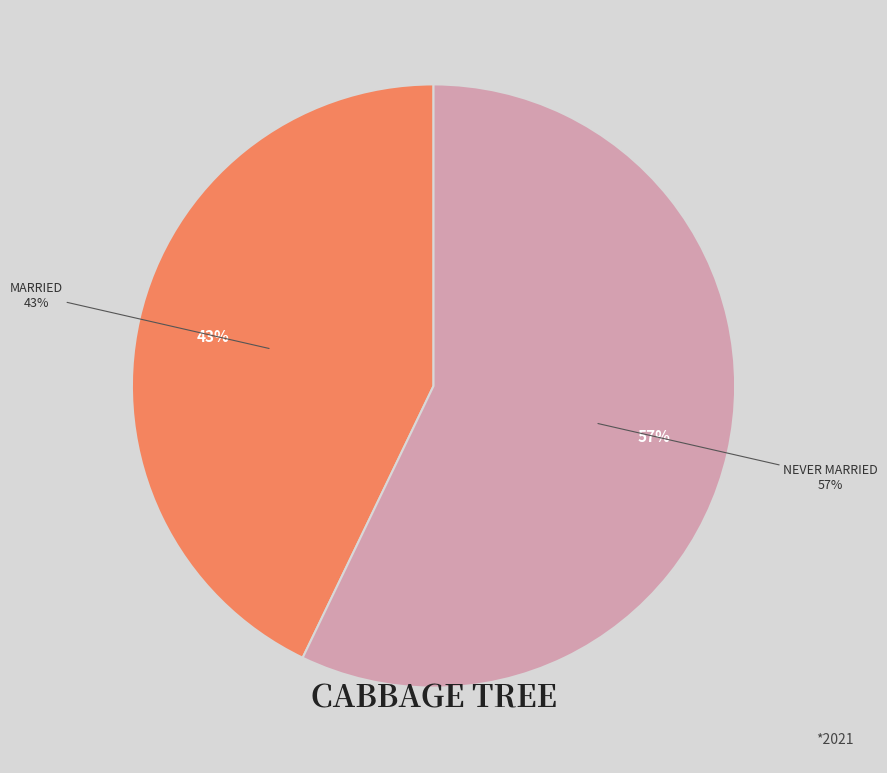

What percentage is the Married slice, to the nearest percent?

43%